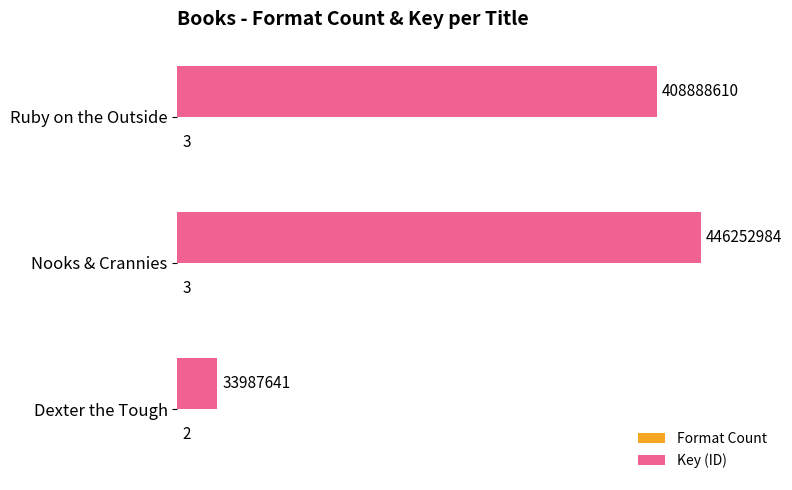

At which category is the sum across all series the highest?

Nooks & Crannies